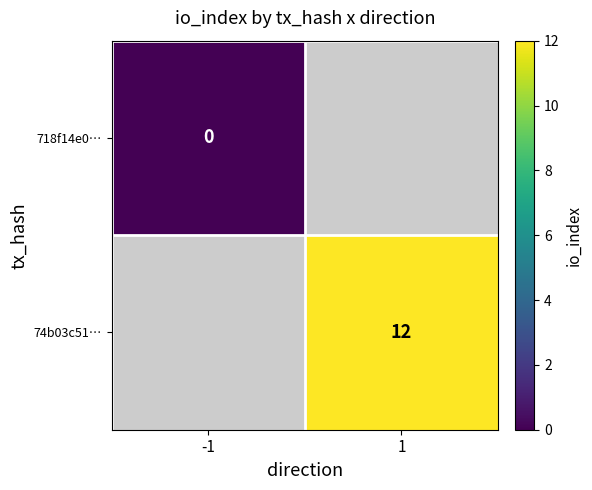

The value of 74b03c51… at 1 is 6. True or false?

False